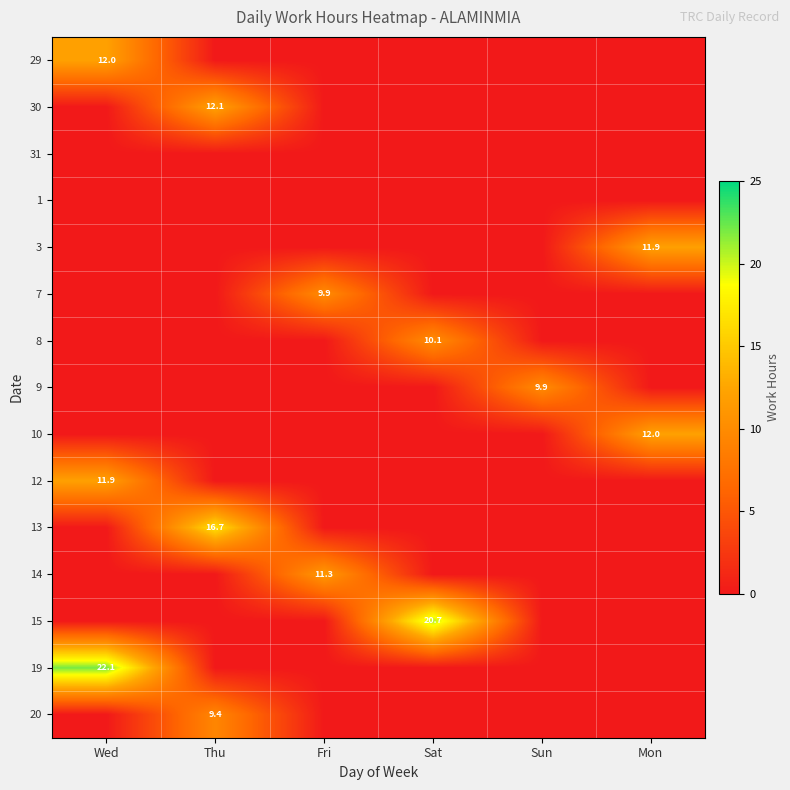

Which label corresponds to the smallest value in the chart?

Thu